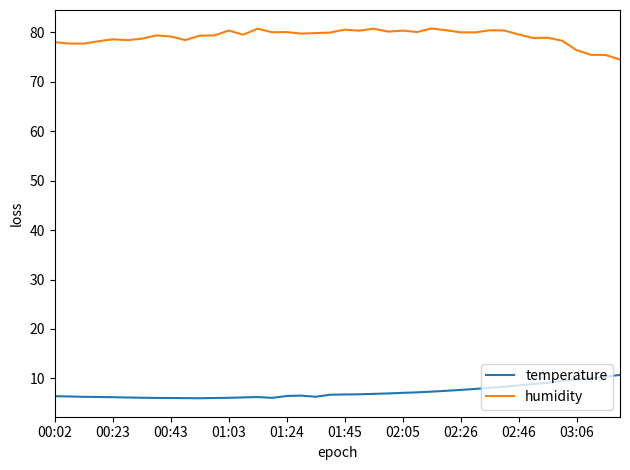

What is the difference between the maximum and minimum values in the temperature series?

4.7